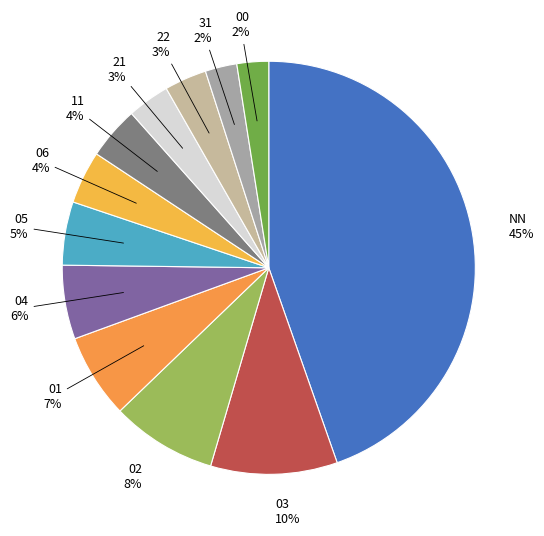

How many segments does this pie chart have?

12